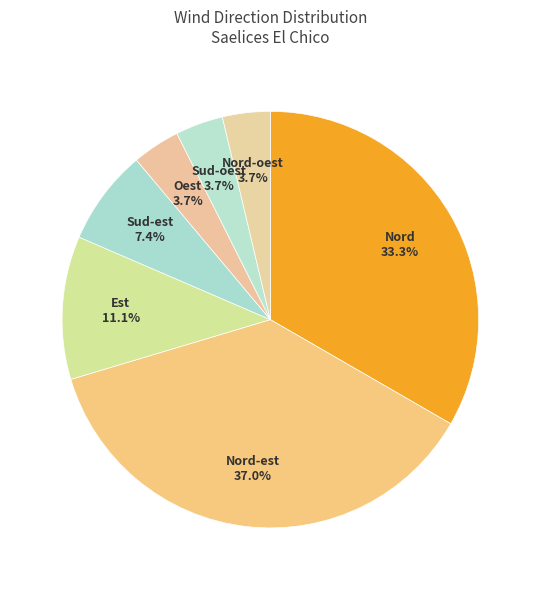

Between Est and Oest, which is larger?

Est